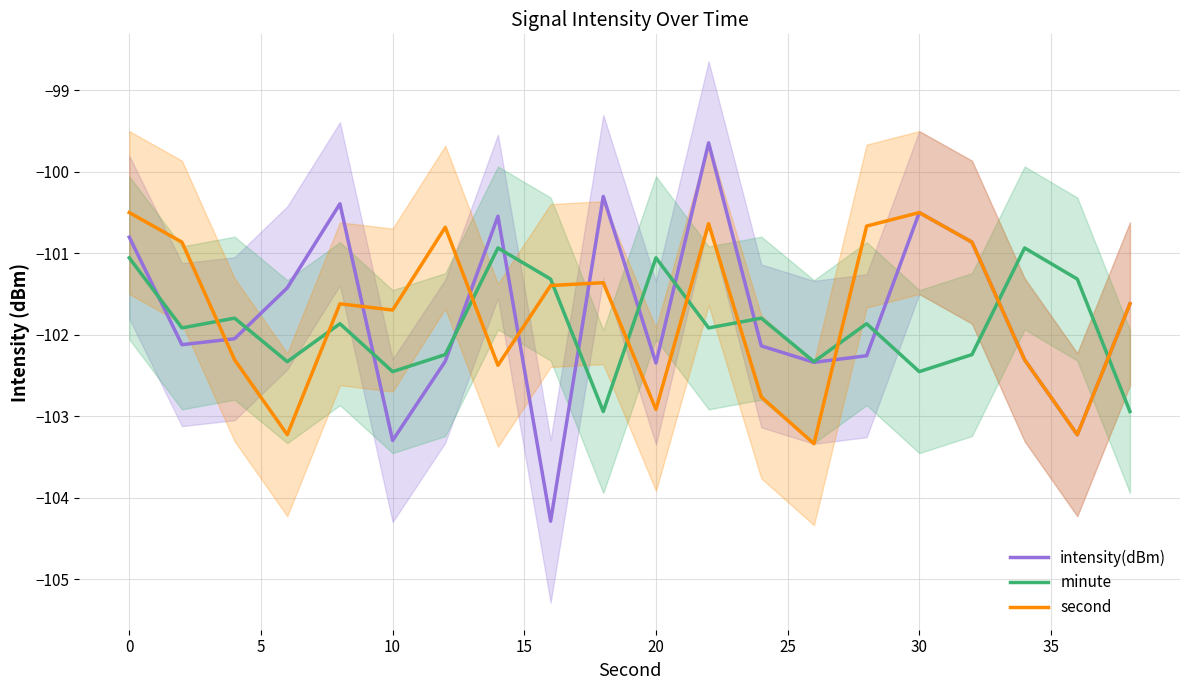

At how many categories does at least one series exceed -102?

19